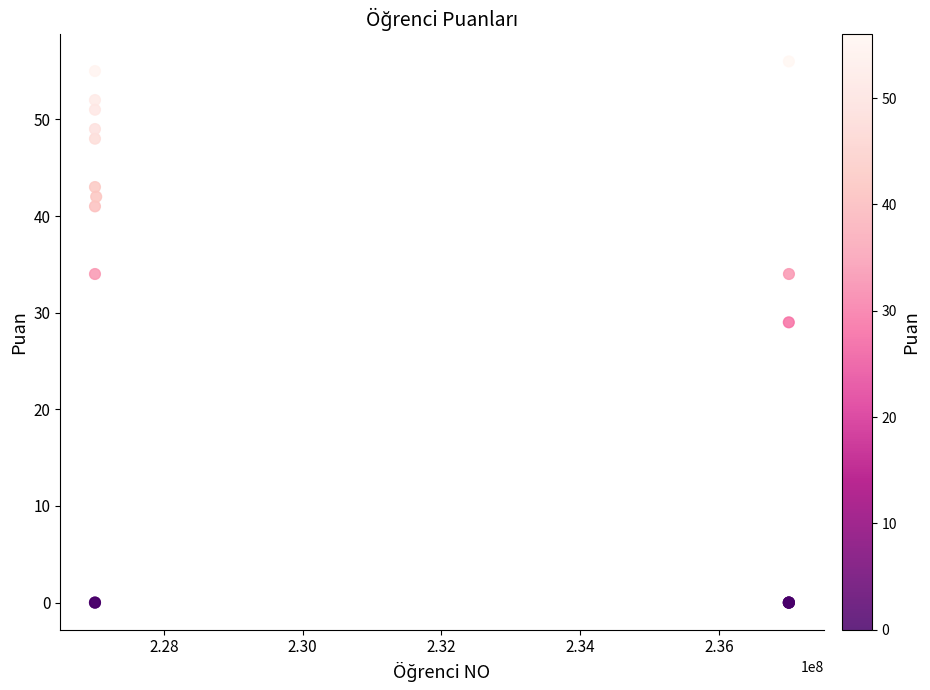

What Y value in the scatter plot is closest to 28?

29